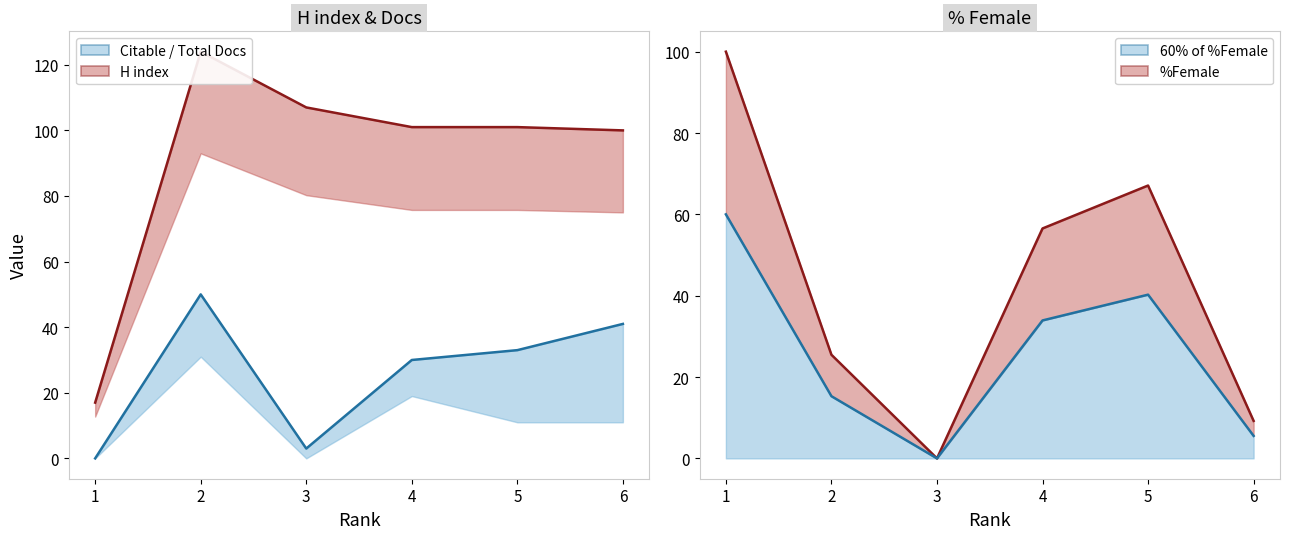

What is the highest value of the %Female series?

100.0